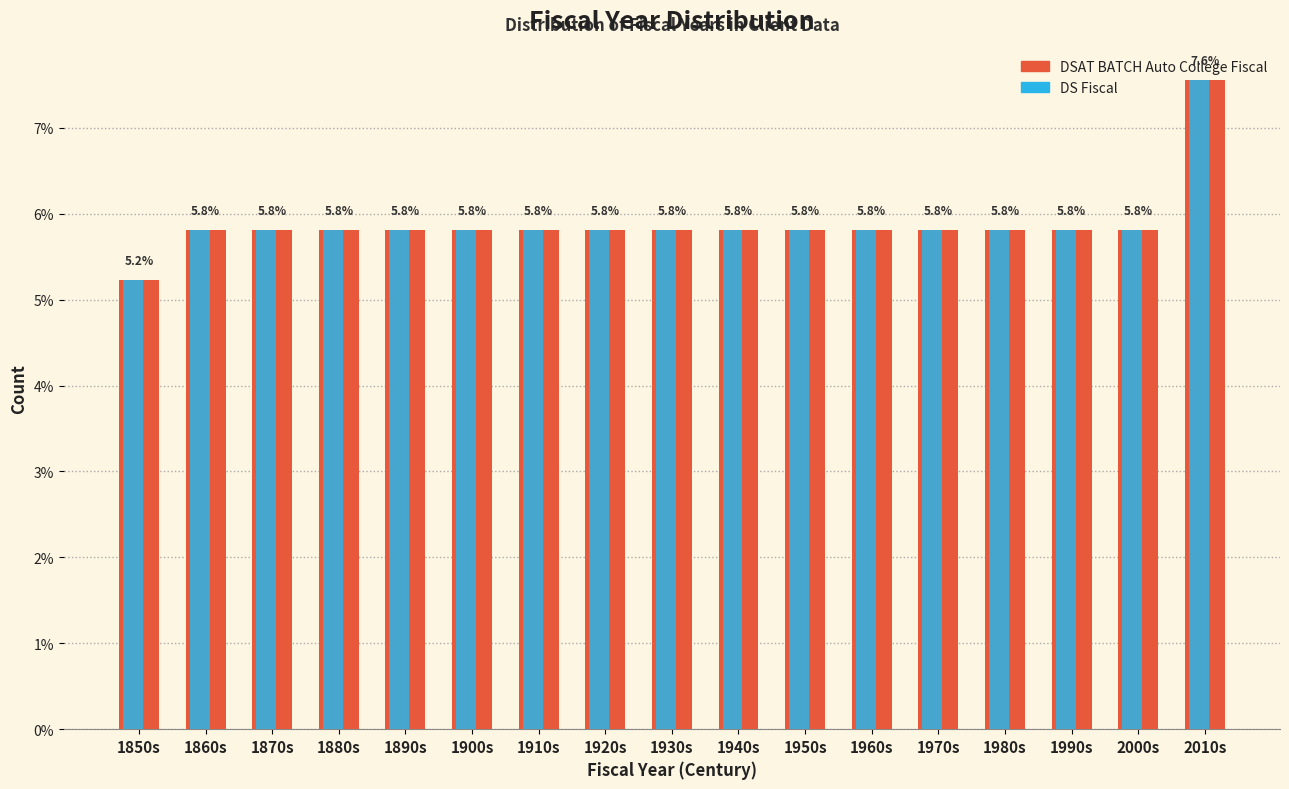

The value of DS Fiscal at 1850s is 5.2. True or false?

True